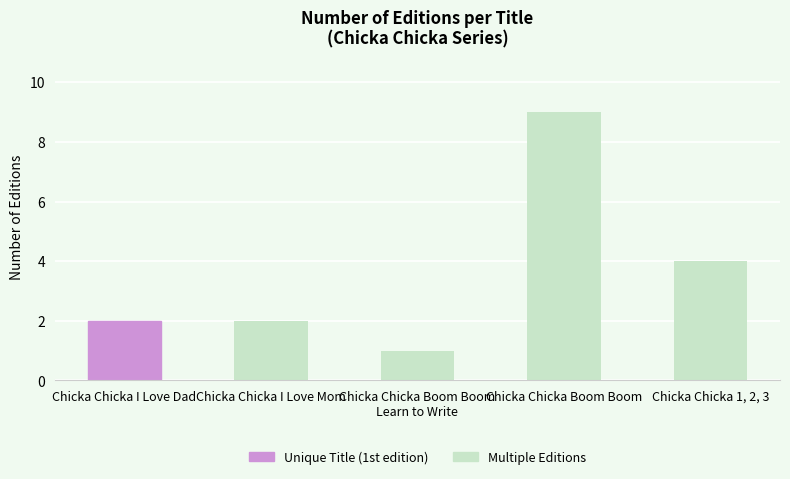

The chart shows a value of 4 at Chicka Chicka Boom Boom. True or false?

False